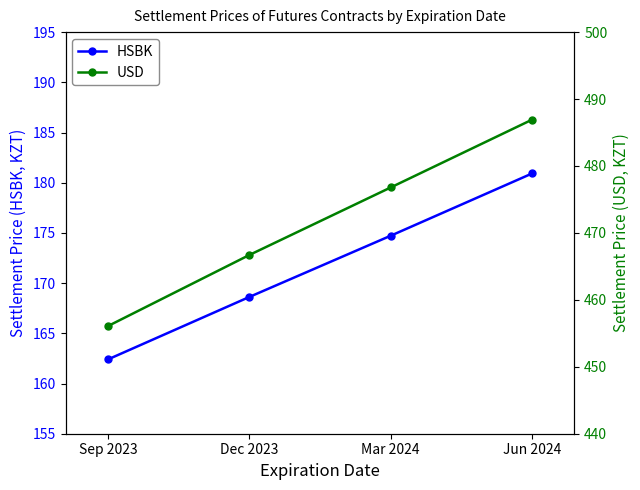

What is the maximum value shown in the chart?

486.9